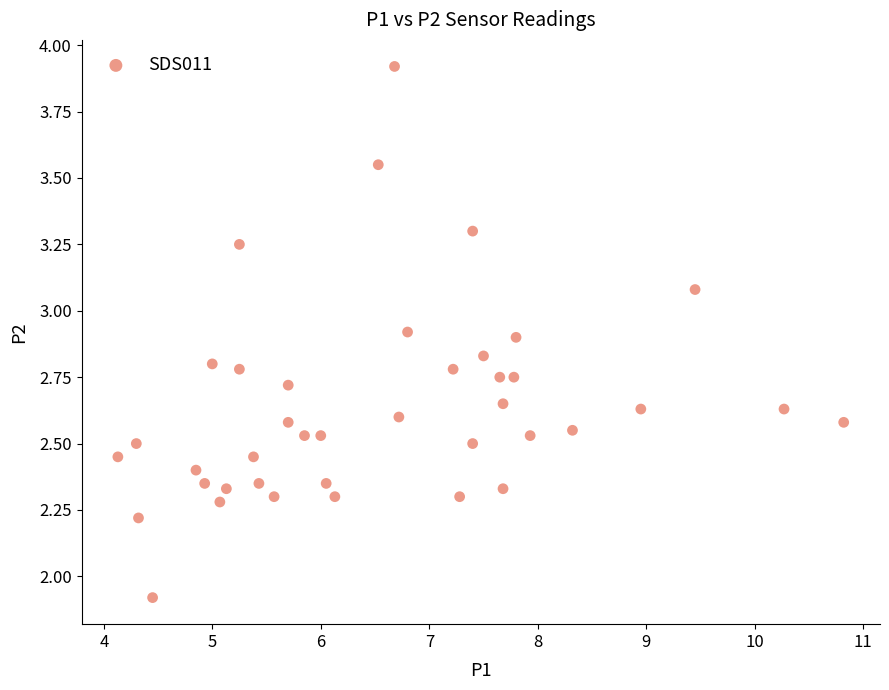

What is the range of Y values (max minus min)?

2.0